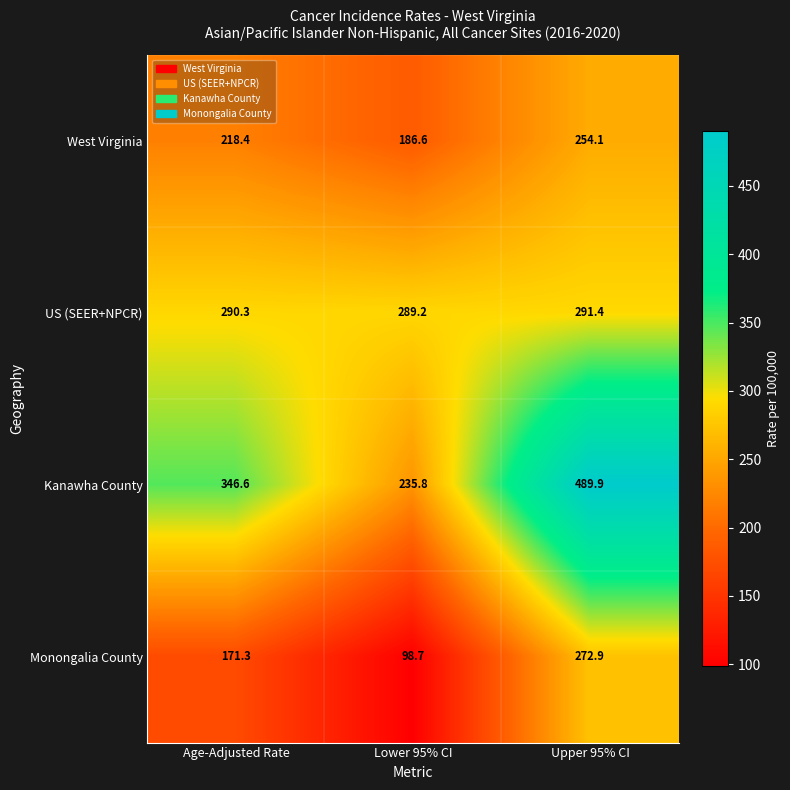

Which series has the widest spread of values?

Kanawha County